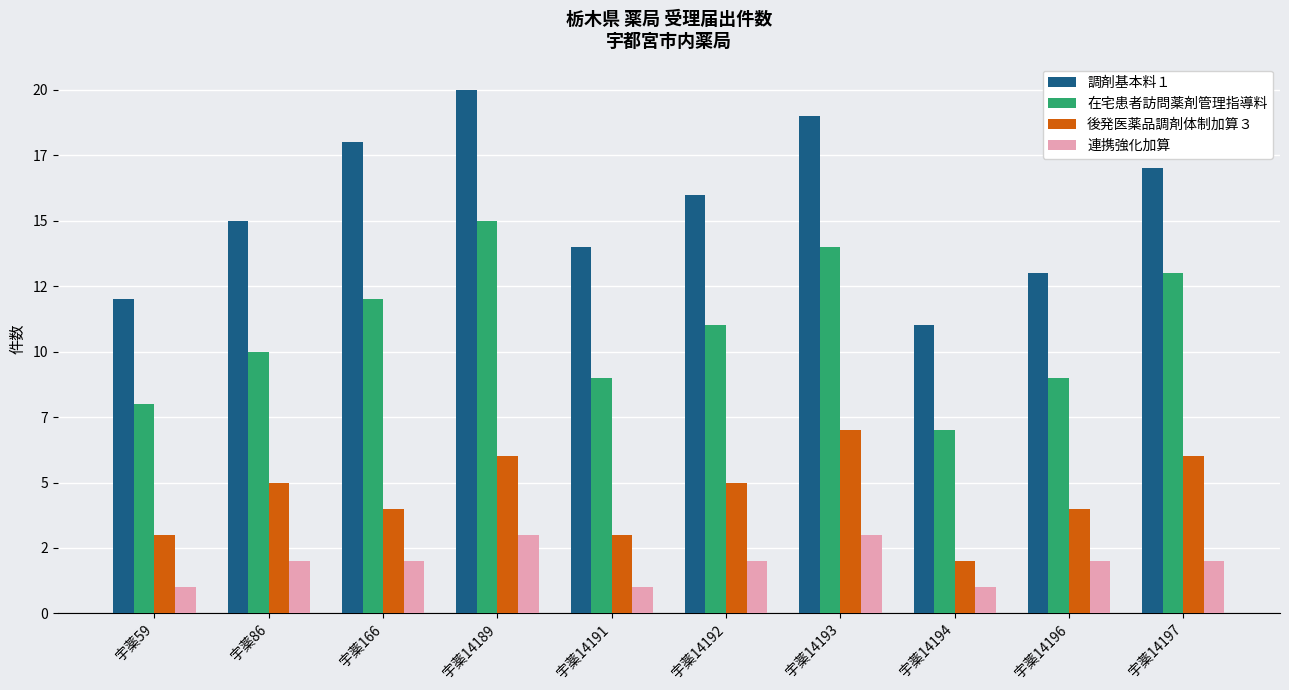

Does the chart contain stacked bars?

No